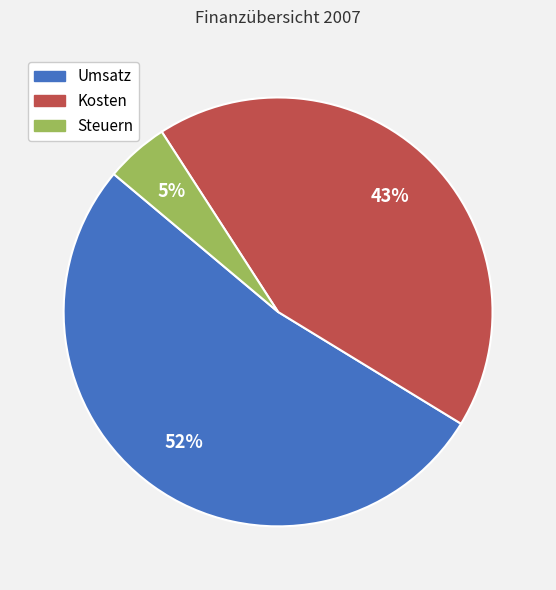

To the nearest percent, what is the average slice percentage?

33%